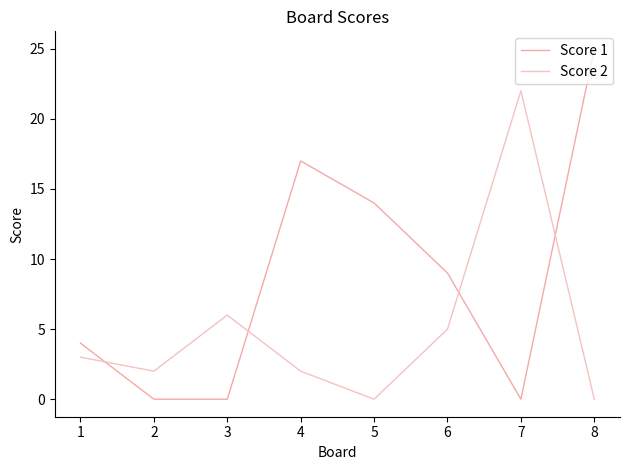

How many intersections are there between Score 2 and Score 1?

4